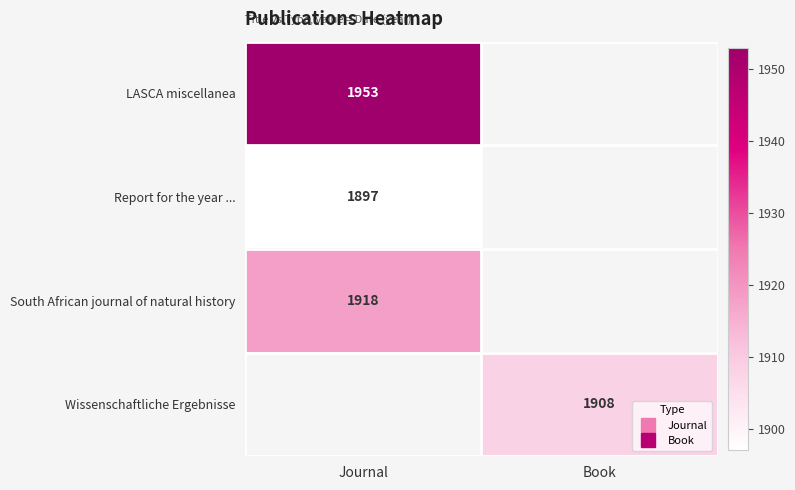

Rank the categories by Wissenschaftliche Ergebnisse value from lowest to highest.

Journal, Book